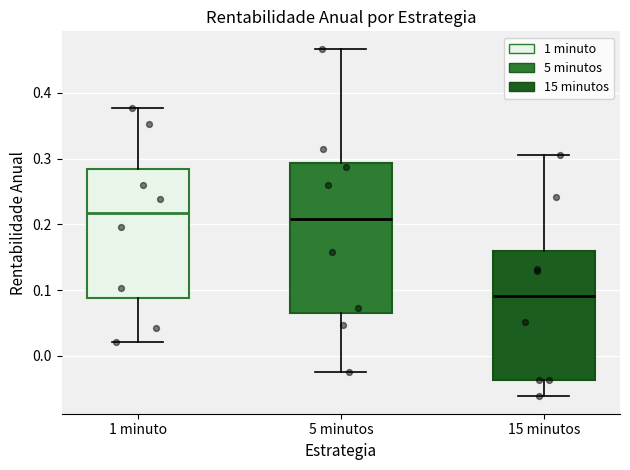

Reading left to right, transcribe this box plot: for each box, give where its median line is, the range the box spans, and where its two whiskers end, as read against the y-axis. The values are not printed on the chart, so give them approximately, as read against the axis.

1 minuto: median 0.22, box 0.09 to 0.28, whiskers 0.02 to 0.38
5 minutos: median 0.21, box 0.07 to 0.29, whiskers -0.03 to 0.47
15 minutos: median 0.09, box -0.04 to 0.16, whiskers -0.06 to 0.31